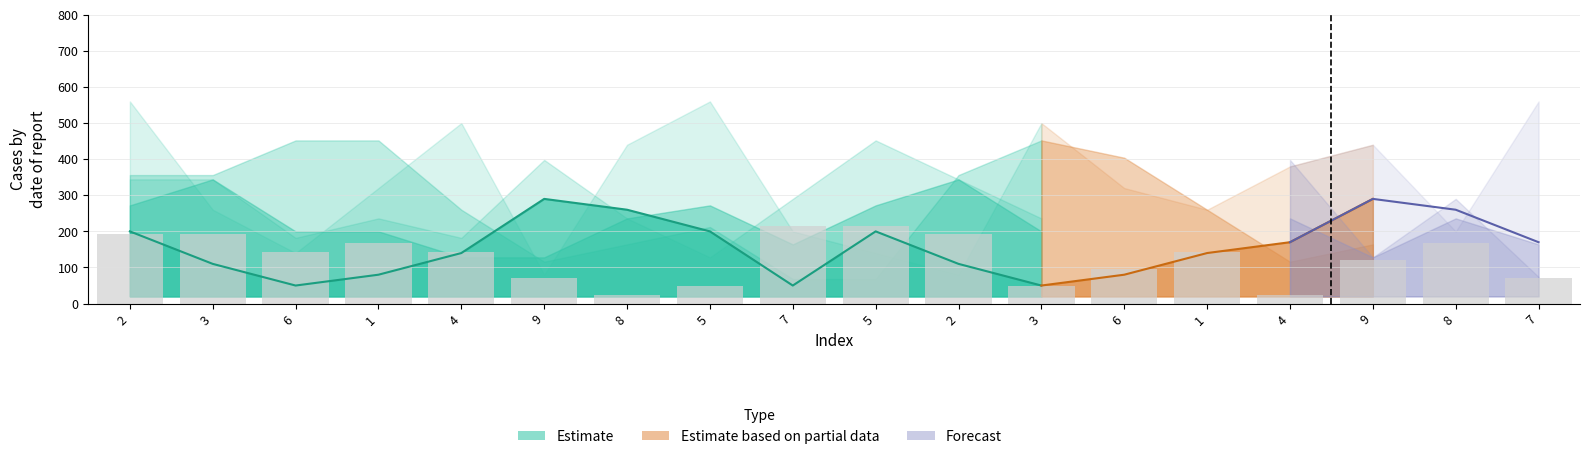

Count the number of values greater than 144.

7